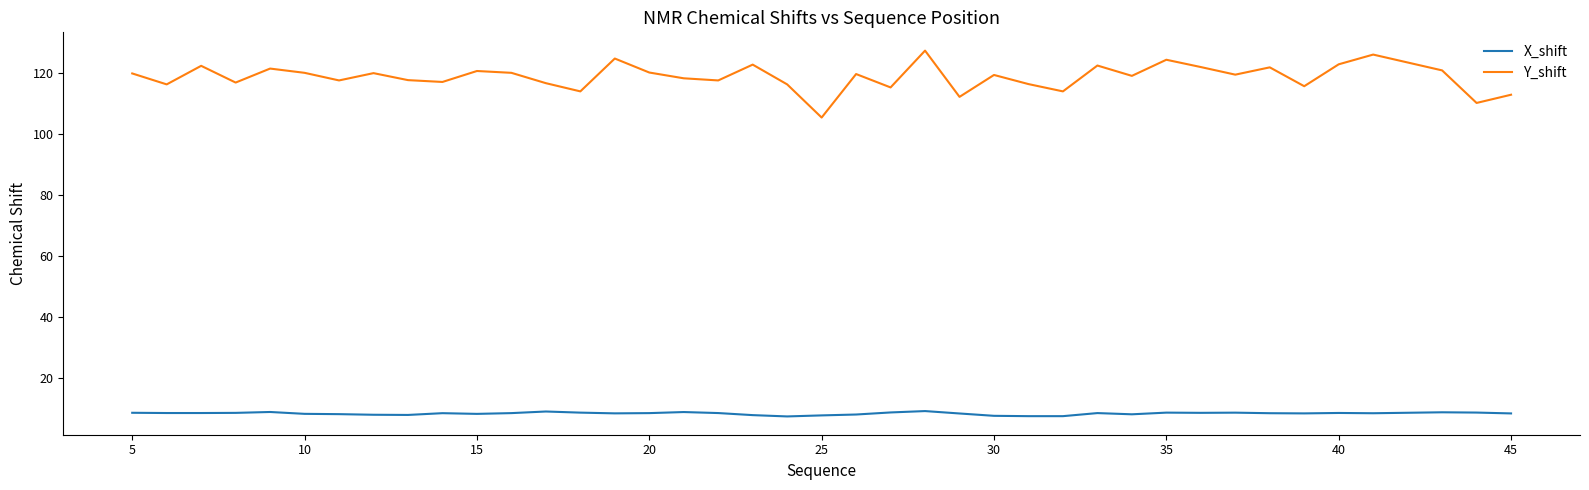

What are all the series names shown in the legend?

X_shift, Y_shift